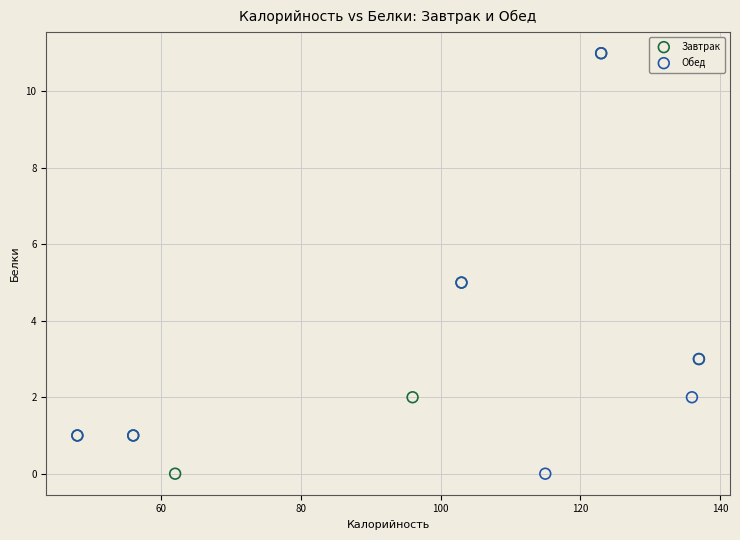

What are all the series names shown in the legend?

Завтрак, Обед